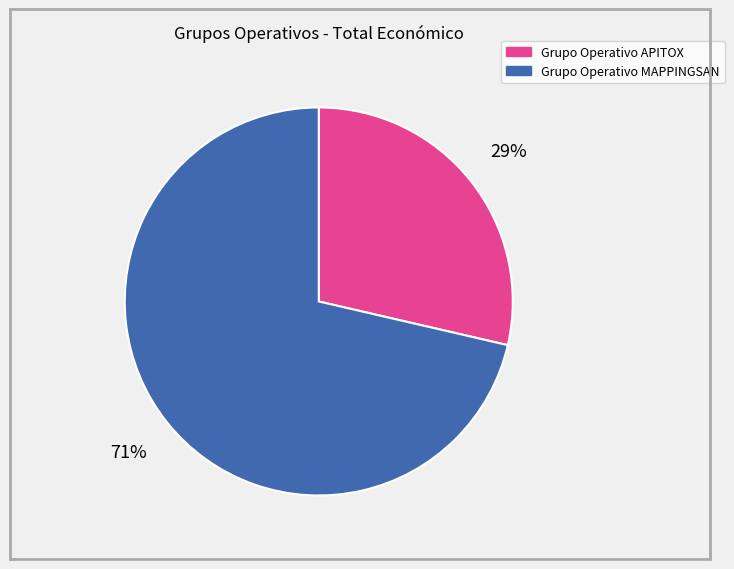

Between Grupo Operativo APITOX and Grupo Operativo MAPPINGSAN, which is larger?

Grupo Operativo MAPPINGSAN